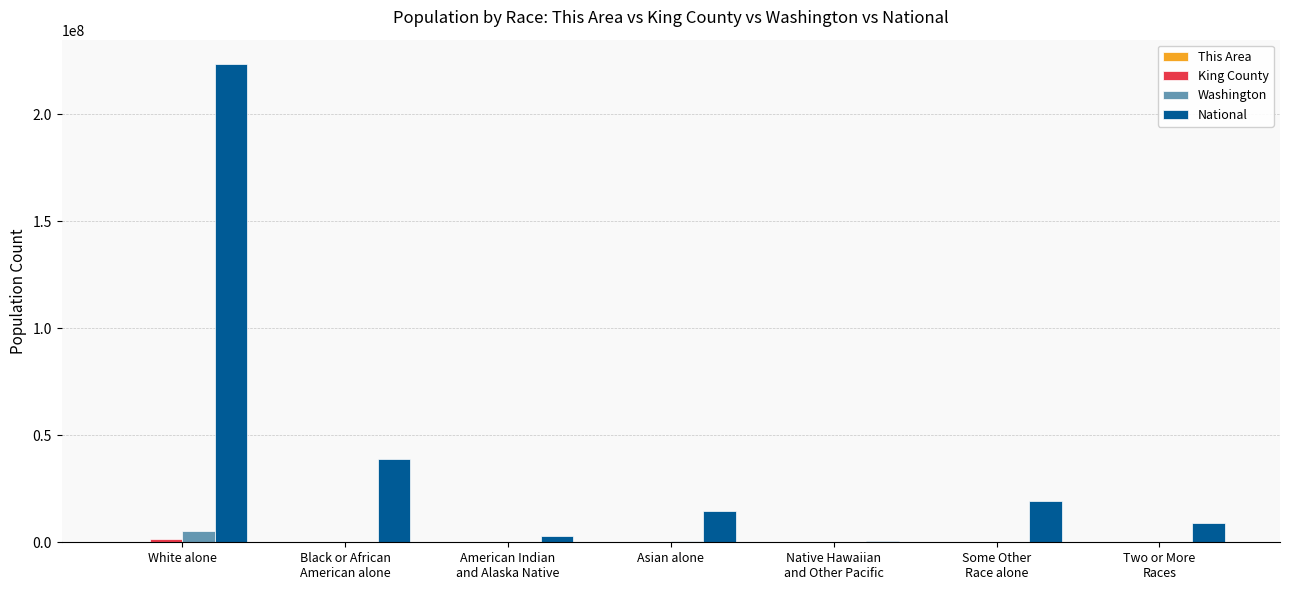

What is the sum of all Washington values?

6724540